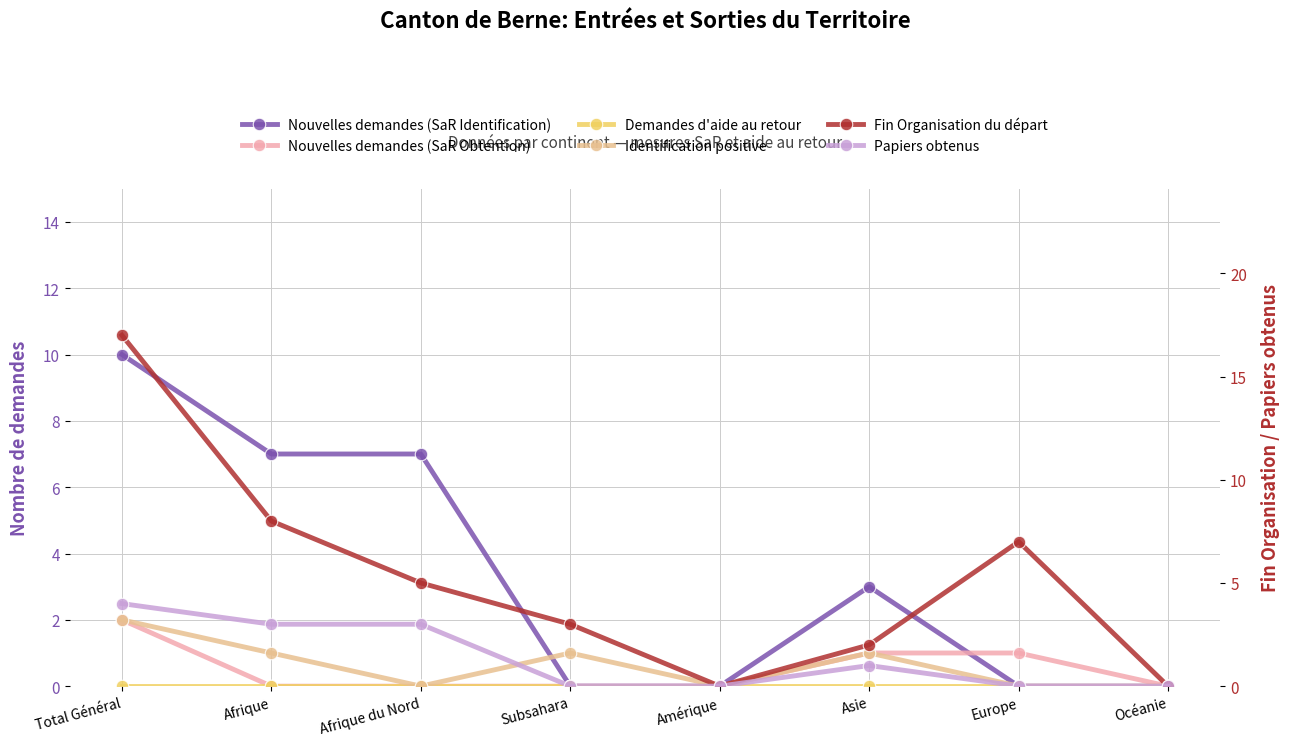

Between Afrique and Subsahara, which series saw the biggest shift?

Nouvelles demandes (SaR Identification)